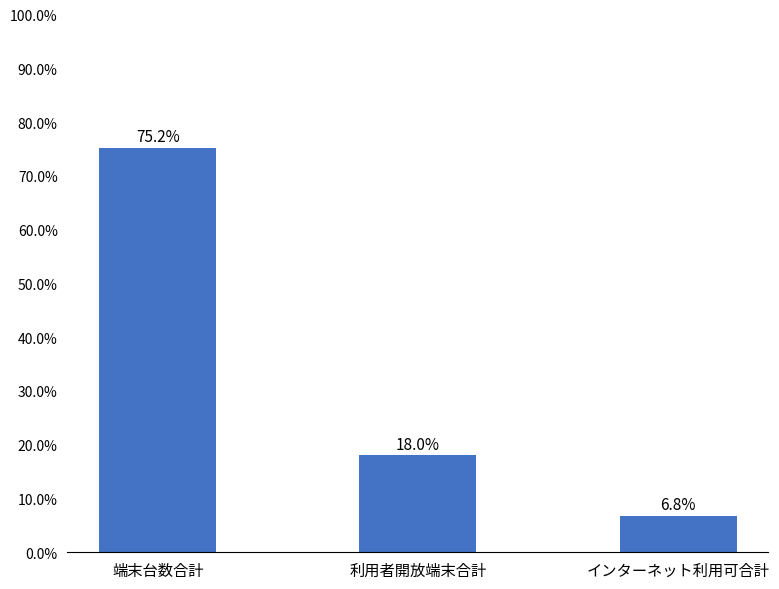

What is the value of the 1st bar from the left?

75.2